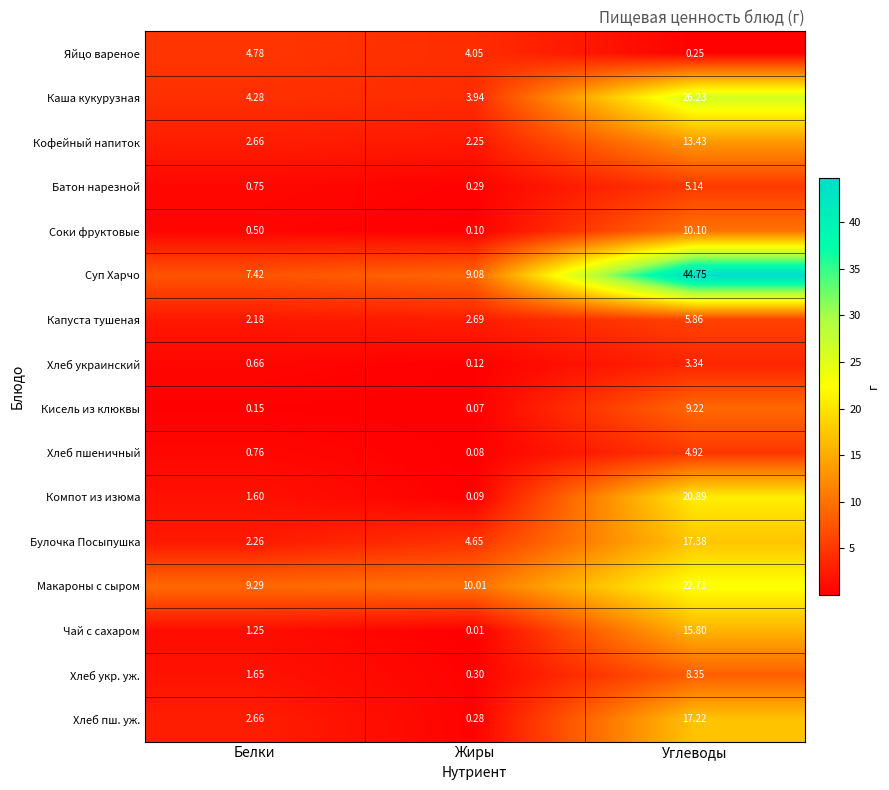

Where is Батон нарезной nearest to the value 2?

Белки